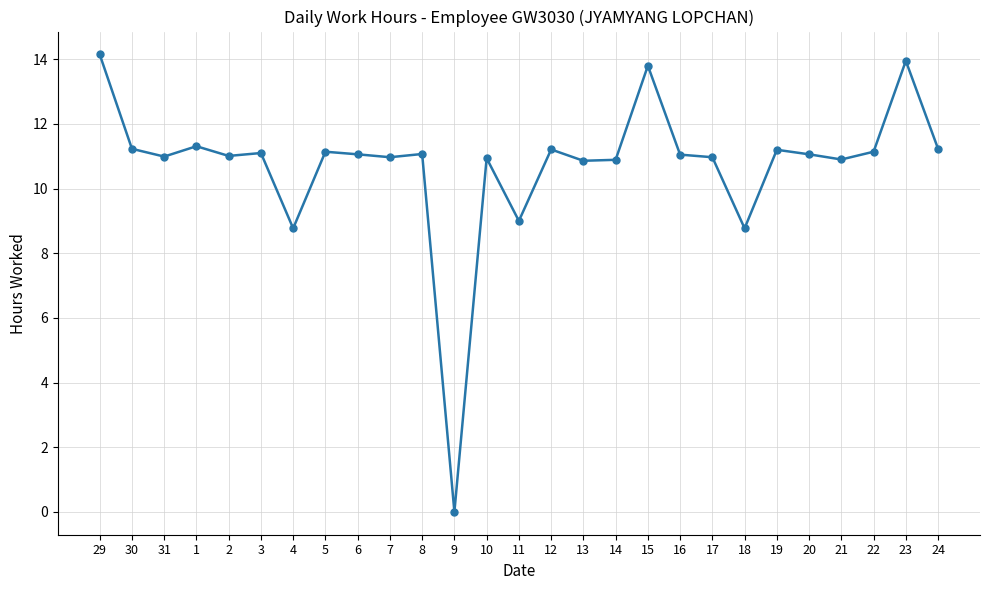

Where is the first local minimum?

31